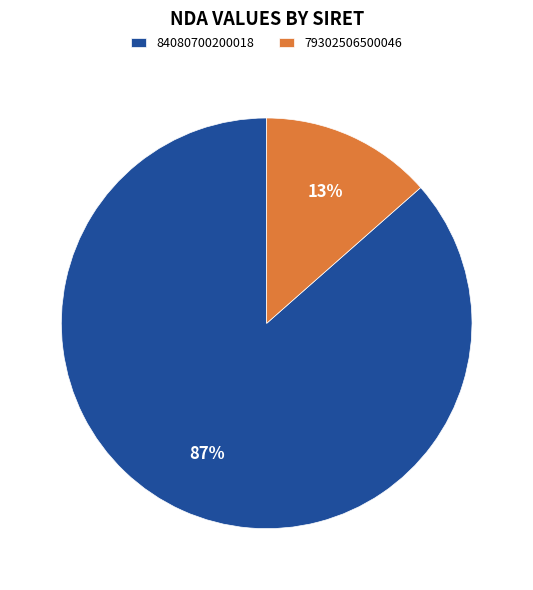

How many segments does this pie chart have?

2